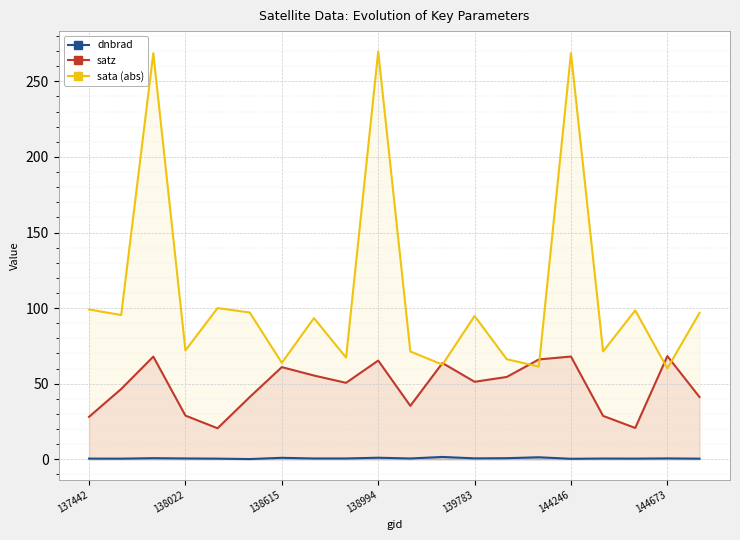

The value of dnbrad at 11 is 2.4. True or false?

False